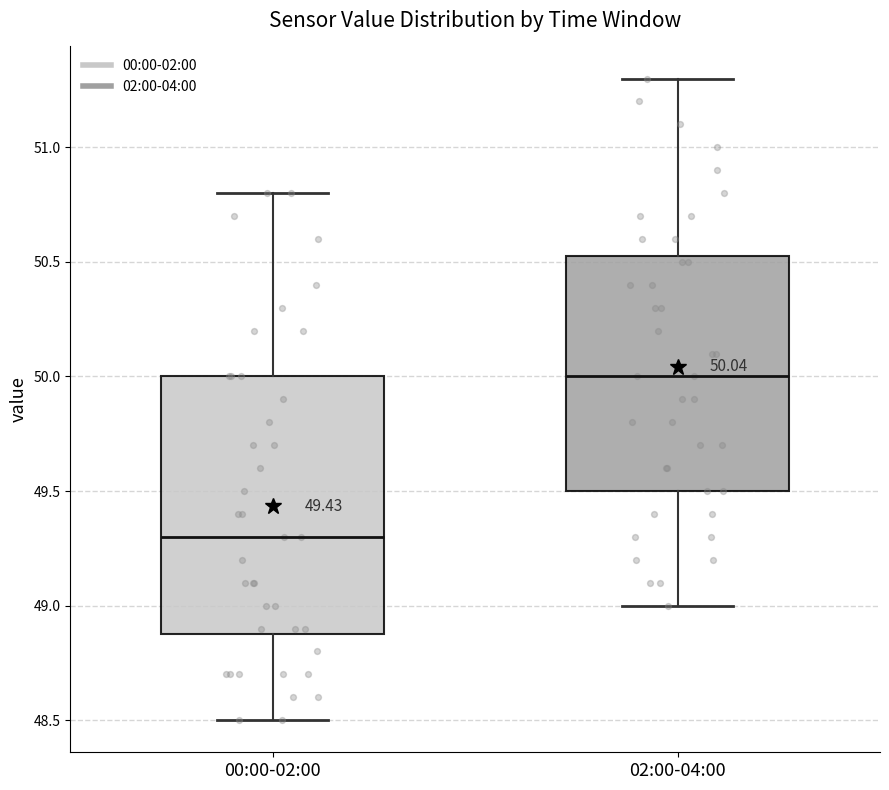

Which box is the tallest, from its lower edge to its upper edge?

00:00-02:00